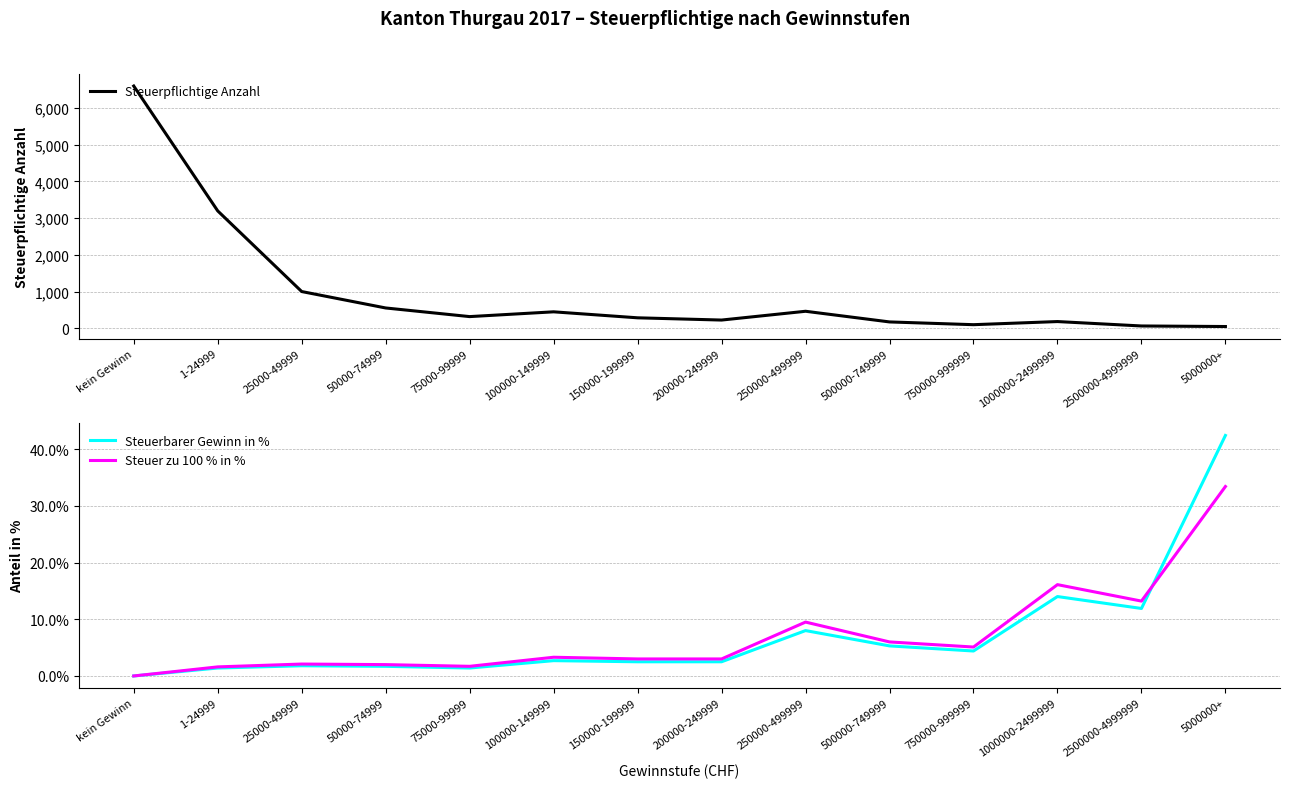

List the labels in order of Steuerbarer Gewinn in % value, largest first.

5000000+, 1000000-2499999, 2500000-4999999, 250000-499999, 500000-749999, 750000-999999, 100000-149999, 150000-199999, 200000-249999, 25000-49999, 50000-74999, 1-24999, 75000-99999, kein Gewinn